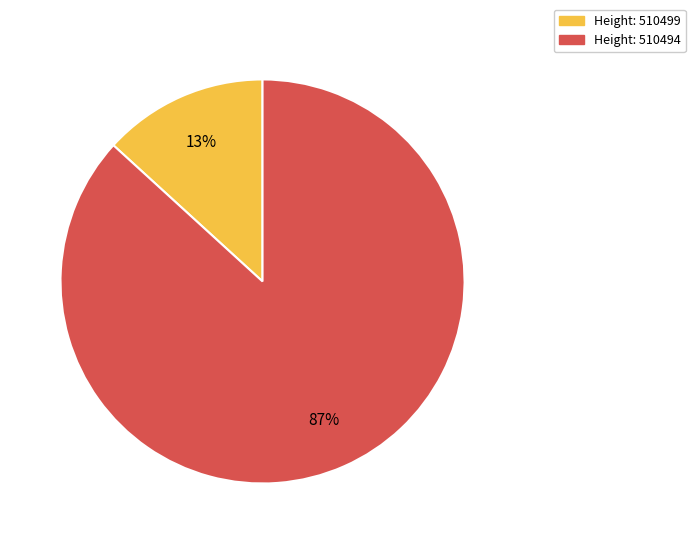

To the nearest percent, what is the average slice percentage?

50%